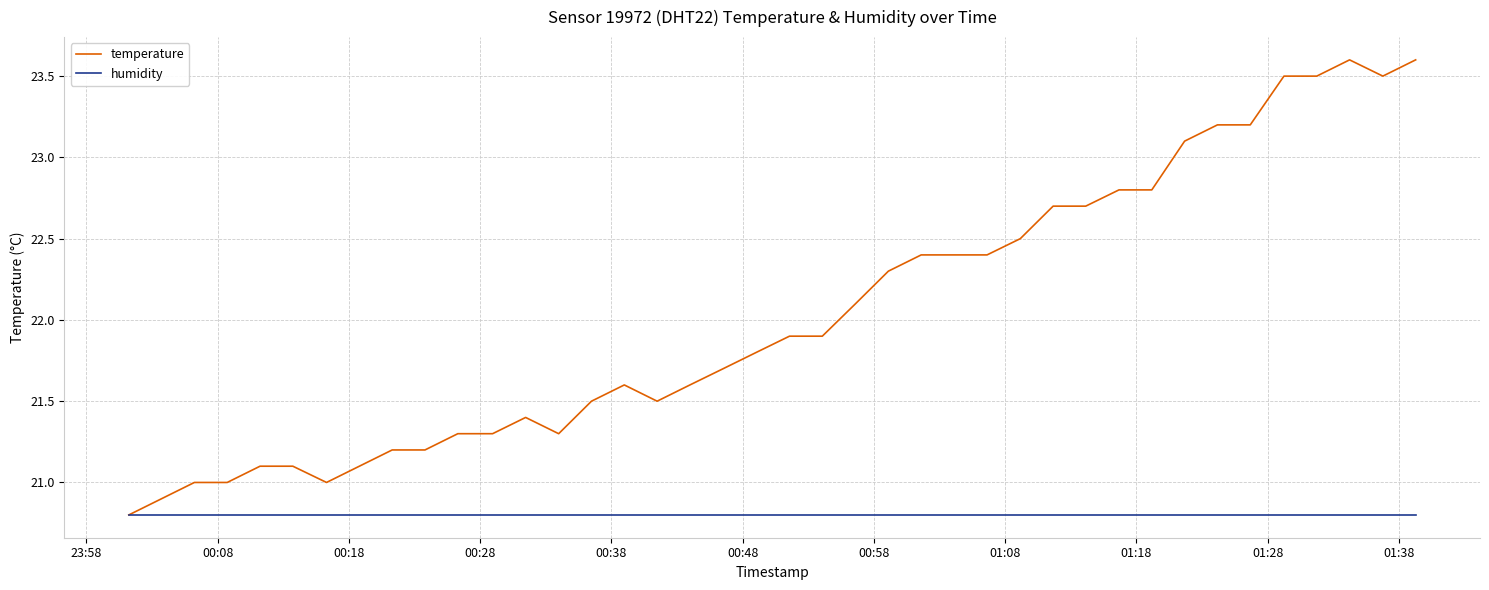

Which series has the largest range (max minus min)?

temperature